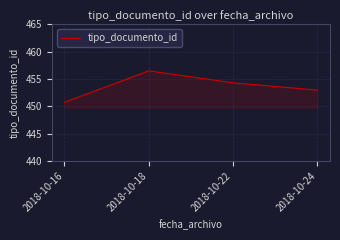

Which category has the highest value across all series?

2018-10-18